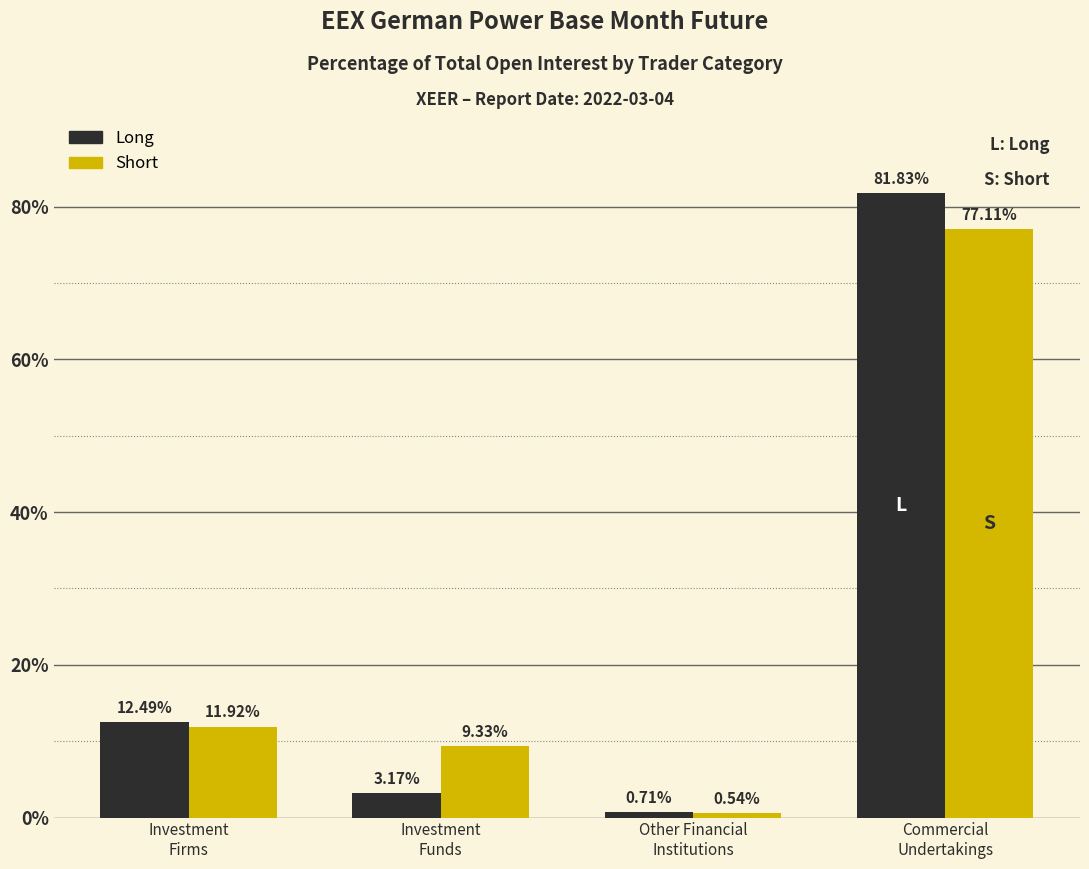

Which series has the largest total across all categories?

Short